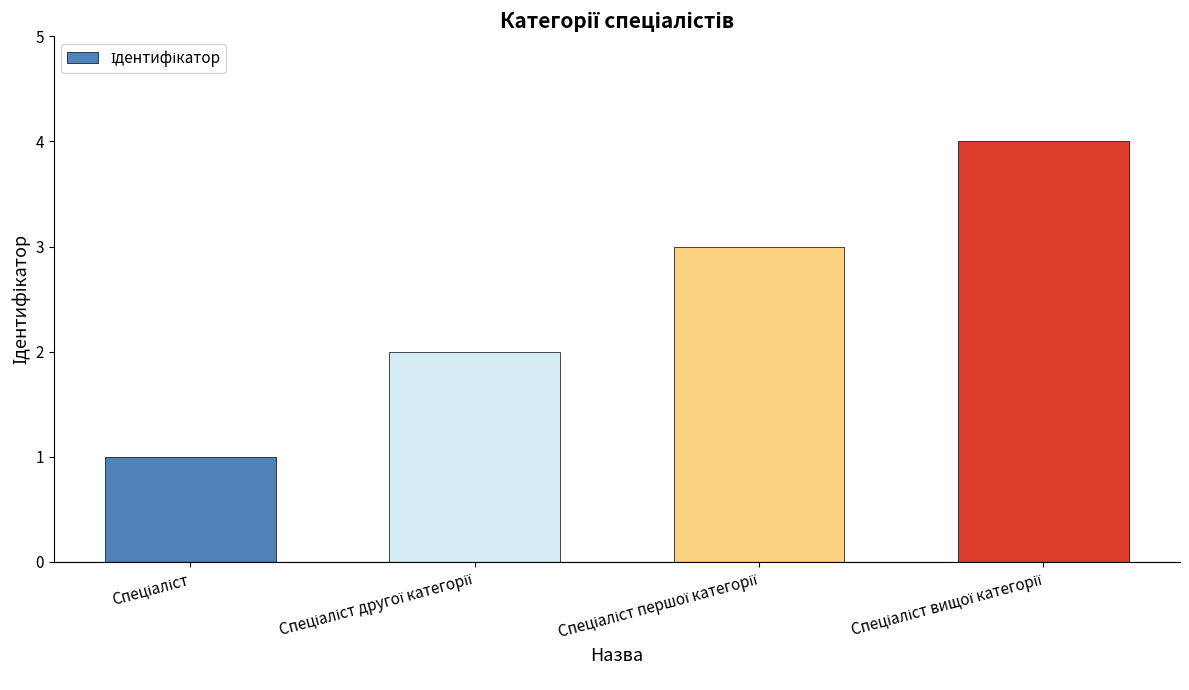

What is the difference between the maximum and minimum values?

3